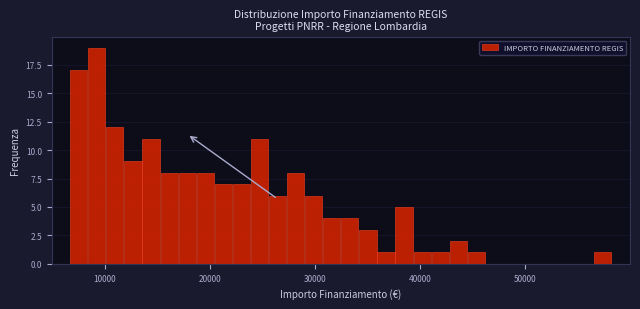

Around what value on the x-axis is the tallest bar? Give the approximate position of its centre, as read against the axis.

9000